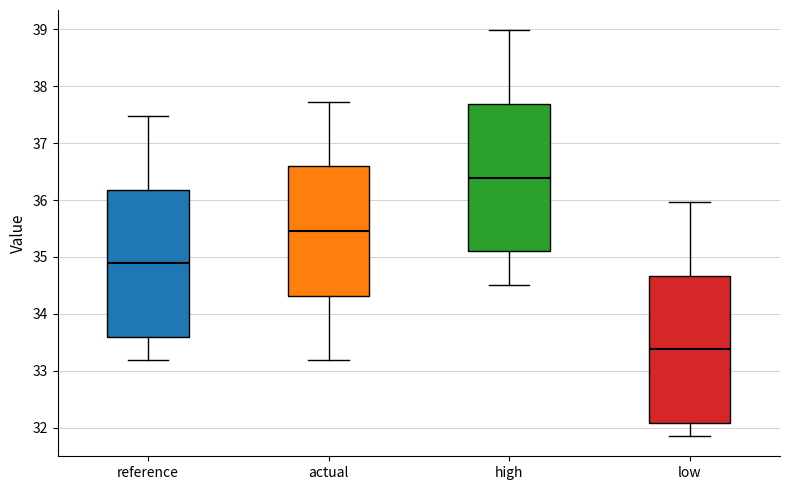

Reading left to right, transcribe this box plot: for each box, give where its median line is, the range the box spans, and where its two whiskers end, as read against the y-axis. The values are not printed on the chart, so give them approximately, as read against the axis.

reference: median 34.9, box 33.6 to 36.2, whiskers 33.2 to 37.5
actual: median 35.5, box 34.3 to 36.6, whiskers 33.2 to 37.7
high: median 36.4, box 35.1 to 37.7, whiskers 34.5 to 39.0
low: median 33.4, box 32.1 to 34.7, whiskers 31.9 to 36.0